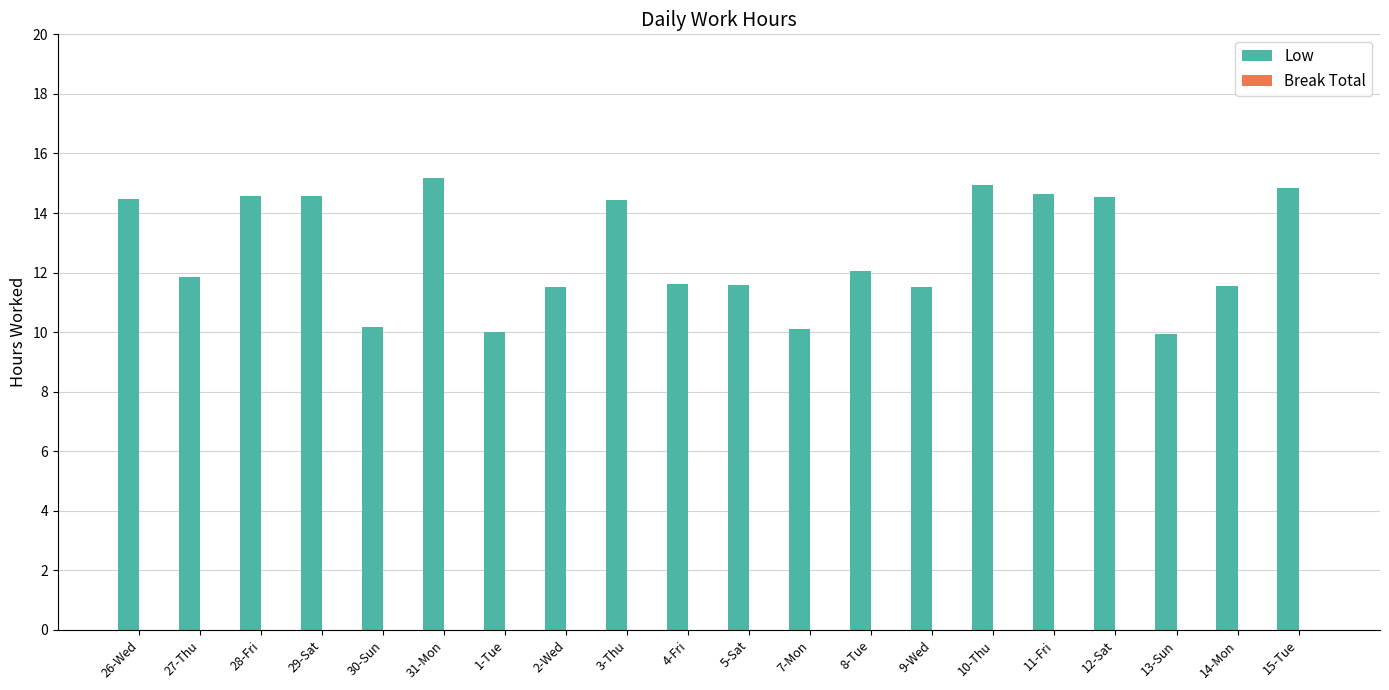

What is the maximum value shown in the chart?

15.2